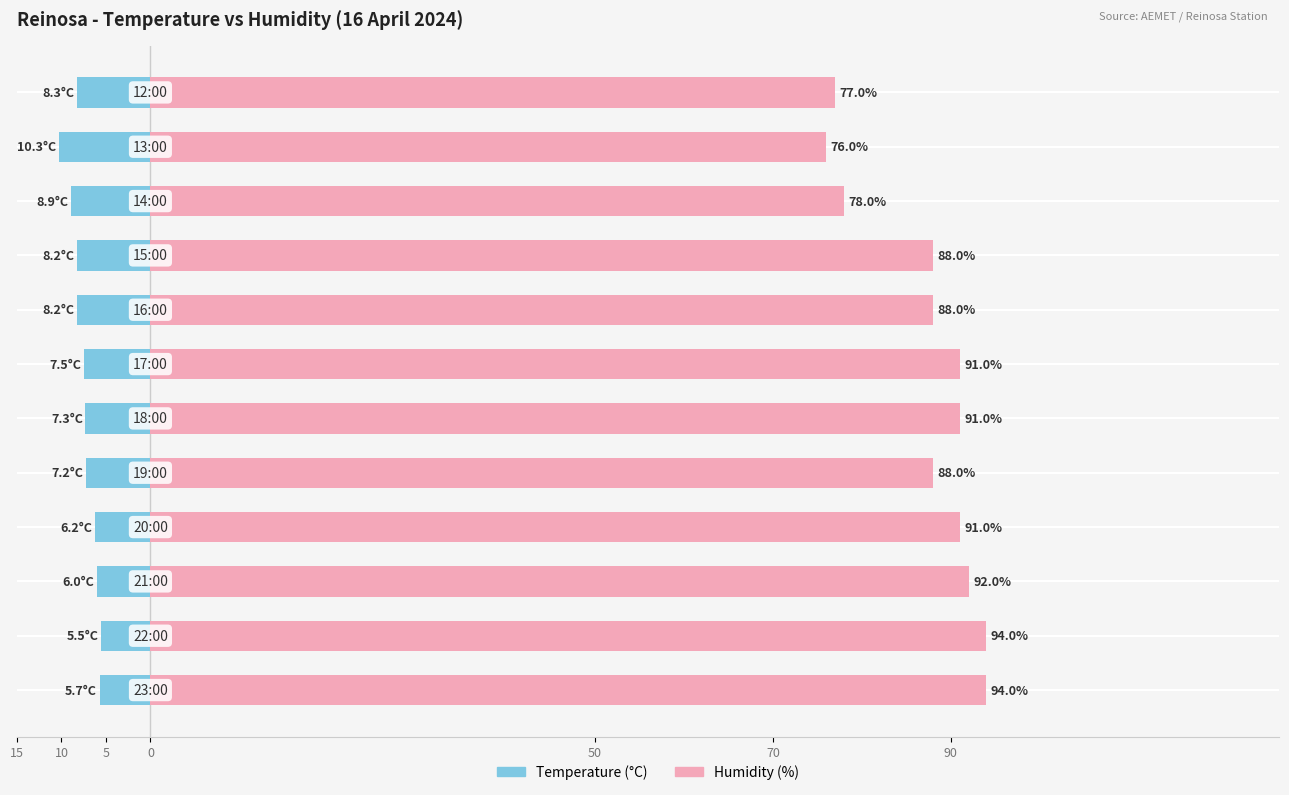

How many bars are there in total?

24